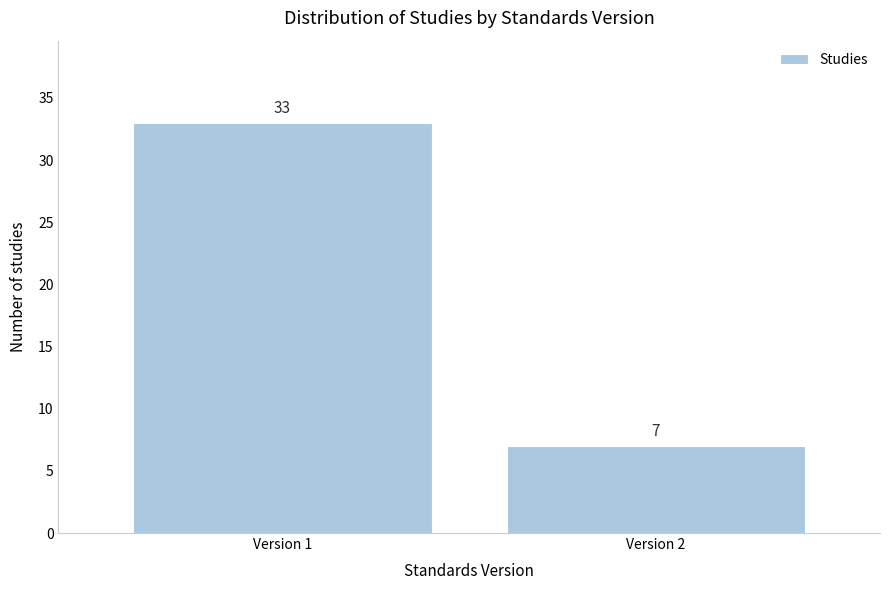

Reading left to right, extract all data points from this chart.

Version 1=33	Version 2=7